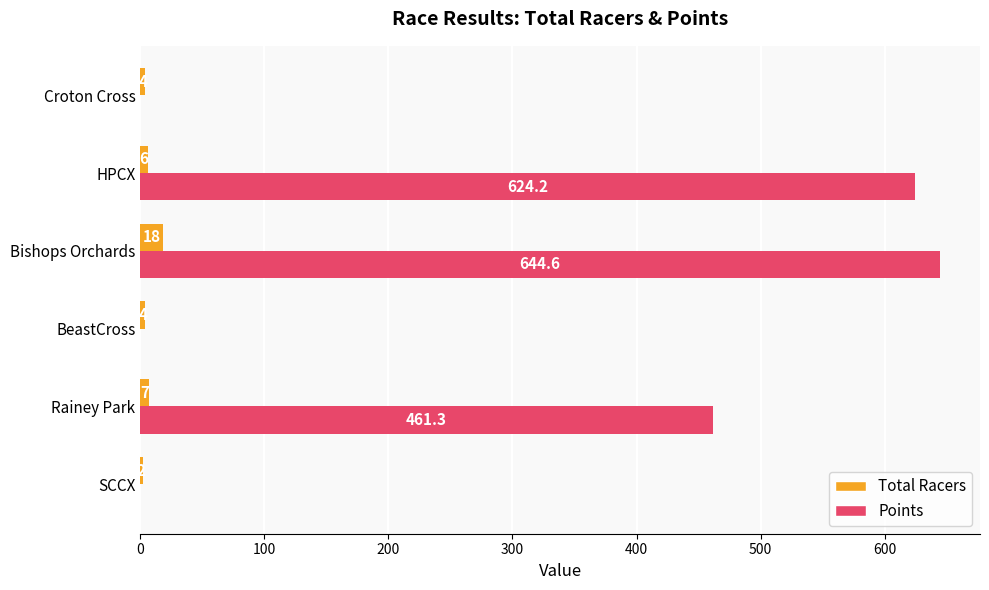

Which series has the largest total across all categories?

Points